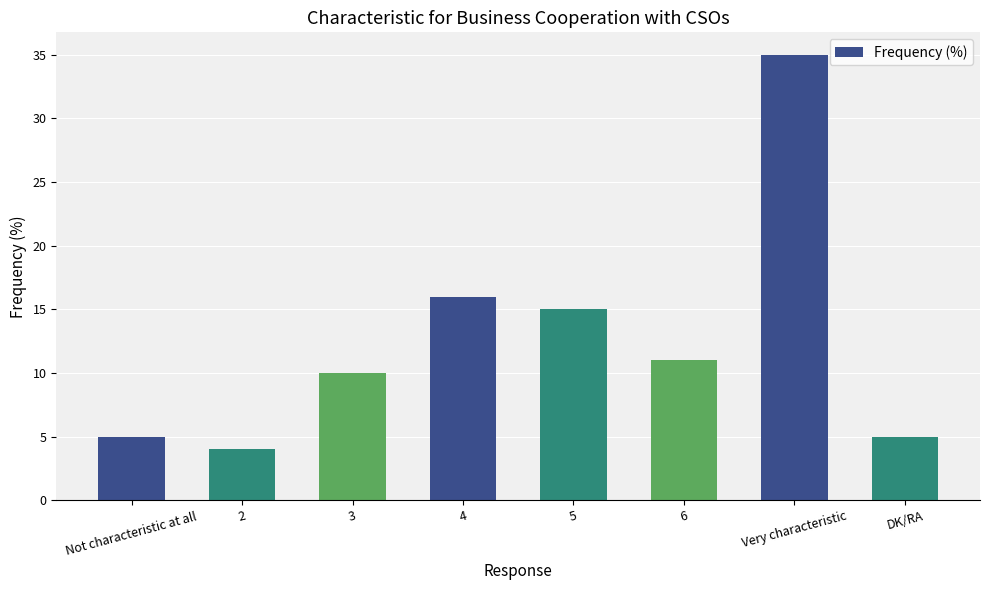

Where is the data nearest to the value 19?

4